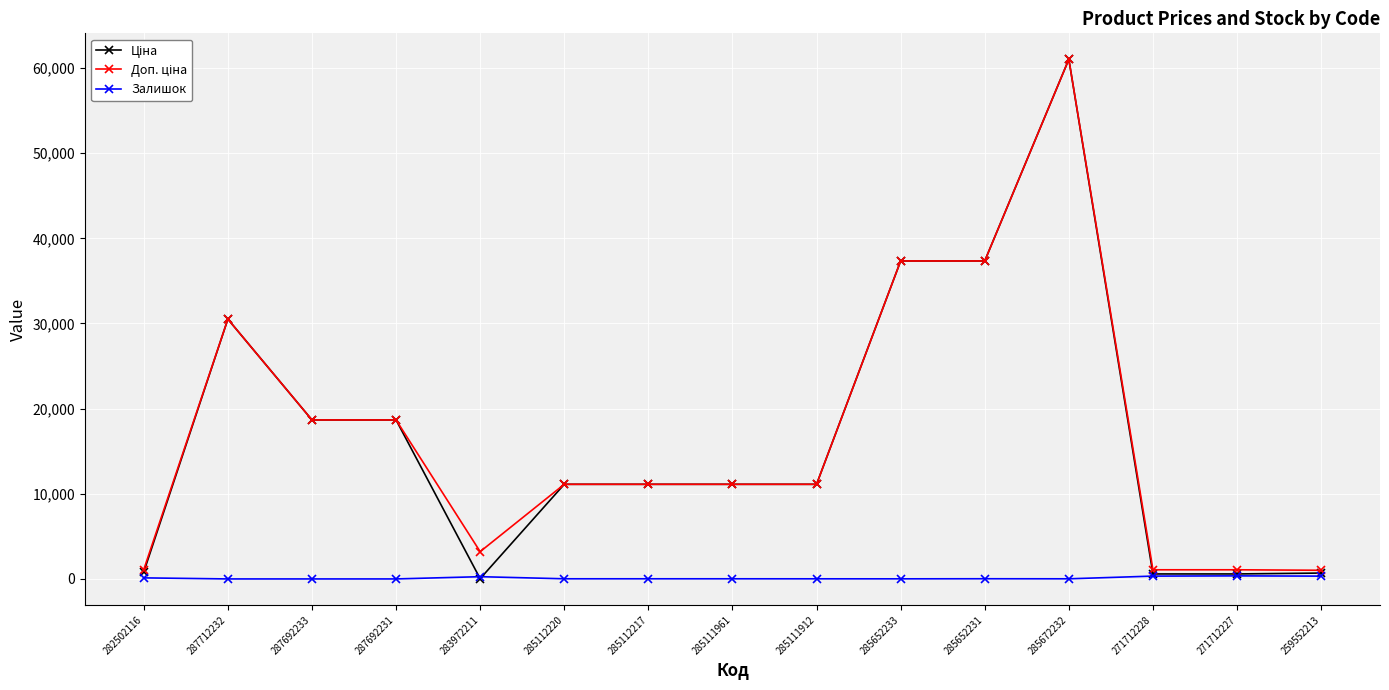

Is it true that Залишок equals 333.0 at 271712228?

True